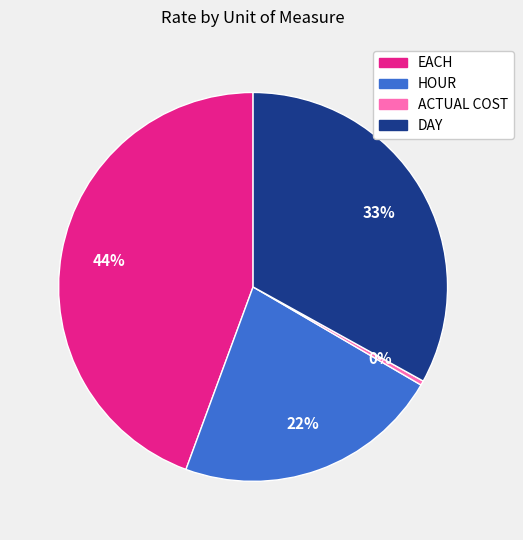

To the nearest percent, what is the average slice percentage?

25%